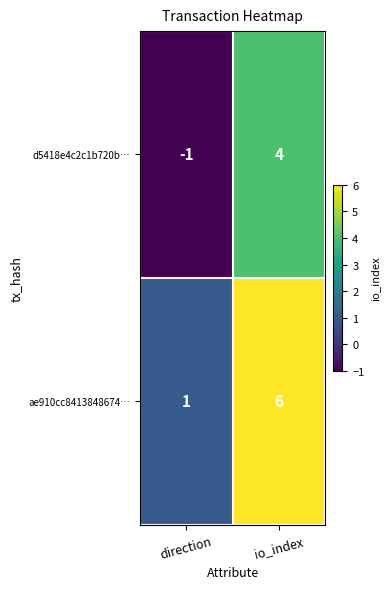

Which category has the highest value across all series?

io_index